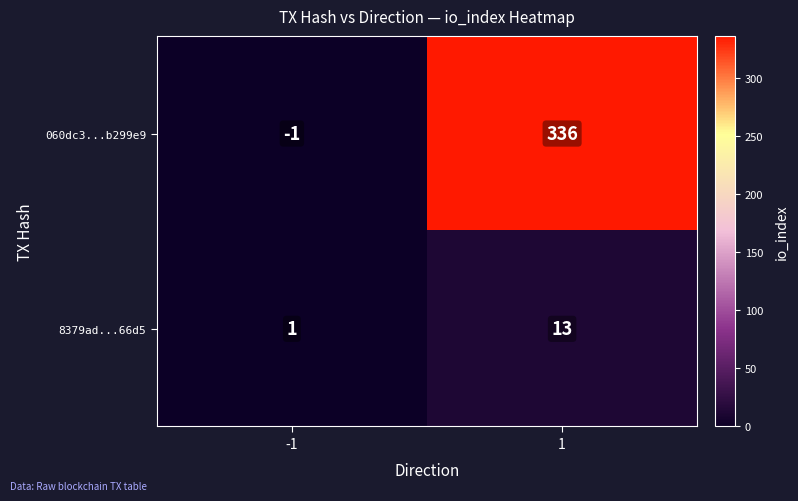

What is the greatest value displayed?

336